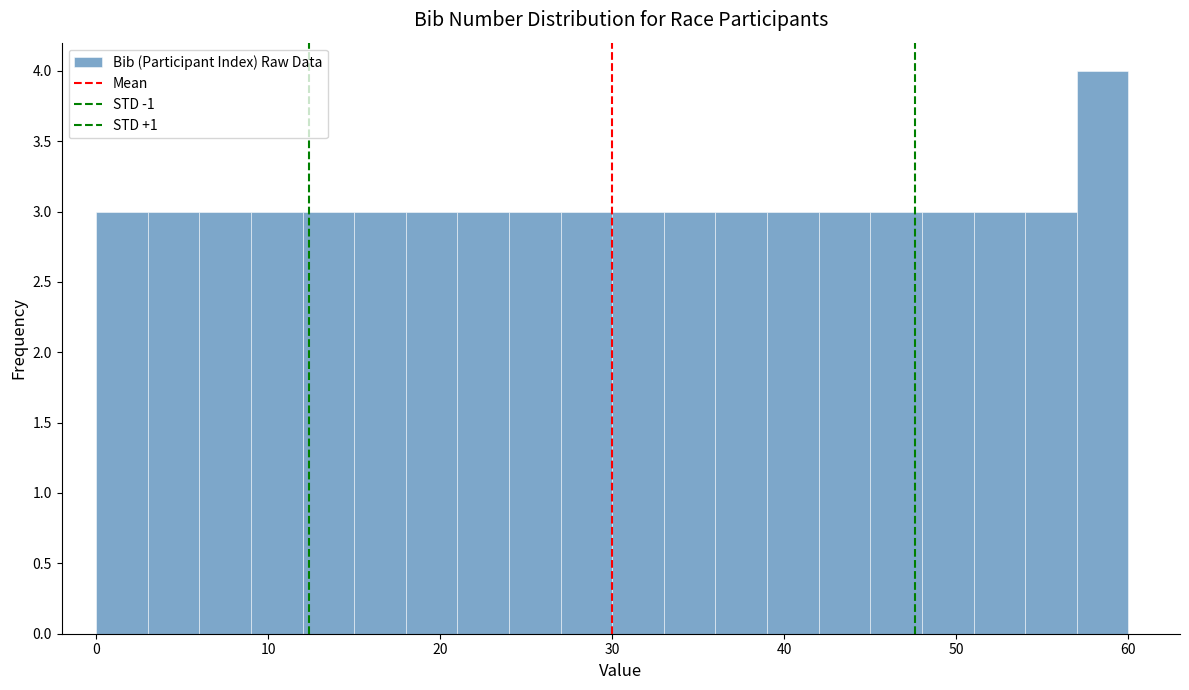

Read against the x-axis, roughly where is the centre of the tallest bar?

59